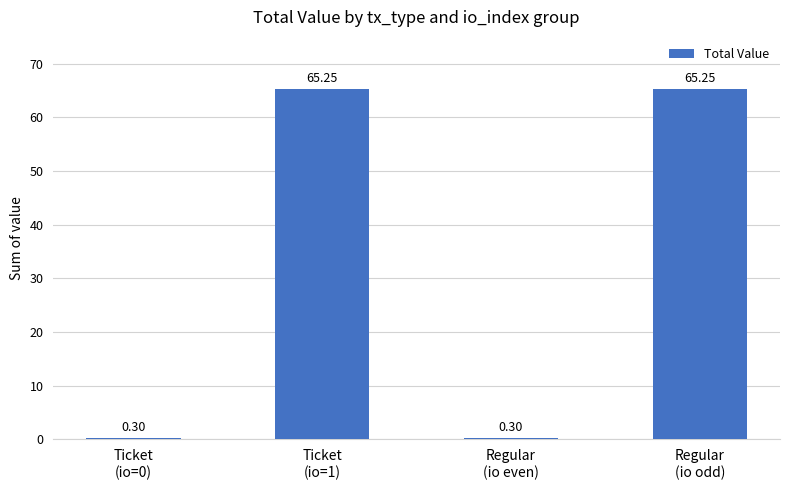

How many bars are there in total?

4